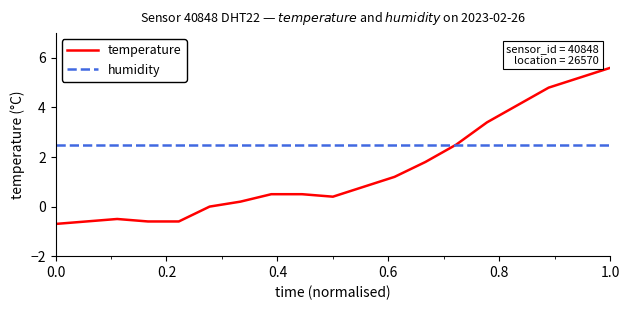

Rank the series by their average value, from lowest to highest.

temperature, humidity